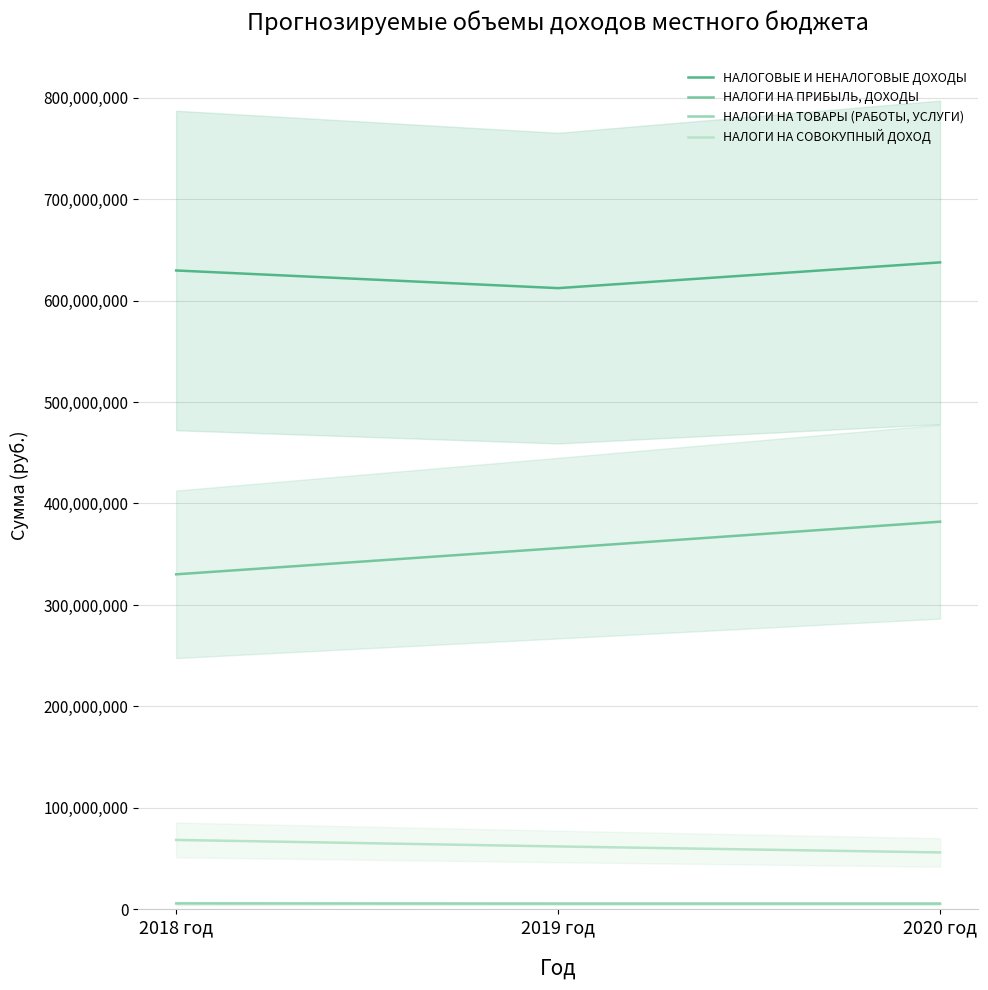

Reading left to right, list all the values displayed in this chart.

НАЛОГОВЫЕ И НЕНАЛОГОВЫЕ ДОХОДЫ: 2018 год=629603845	2019 год=612205864	2020 год=637586764
НАЛОГИ НА ПРИБЫЛЬ, ДОХОДЫ: 2018 год=330213700	2019 год=356002200	2020 год=382081100
НАЛОГИ НА ТОВАРЫ (РАБОТЫ, УСЛУГИ): 2018 год=5937145	2019 год=5726664	2020 год=5726664
НАЛОГИ НА СОВОКУПНЫЙ ДОХОД: 2018 год=68505000	2019 год=62071000	2020 год=56171000